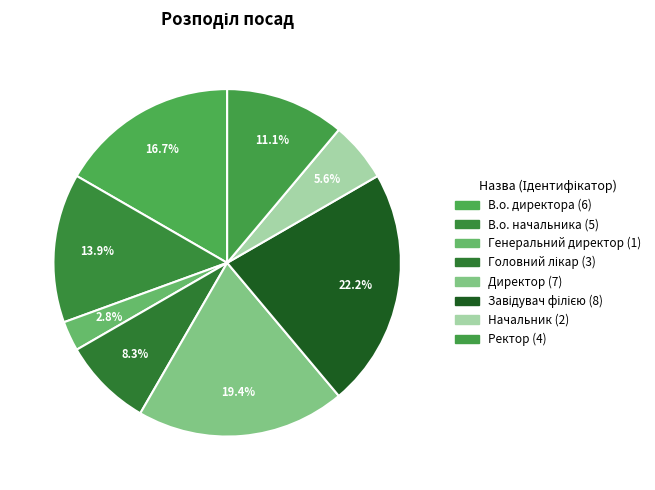

How many slices are in this pie chart?

8